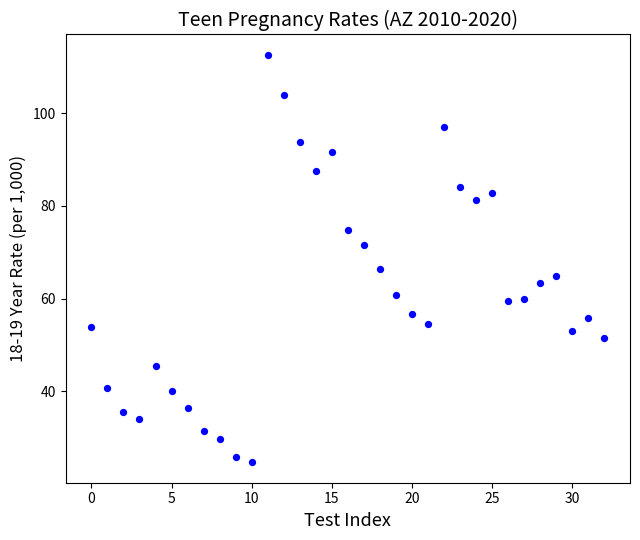

What Y value in the scatter plot is closest to 68?

66.5